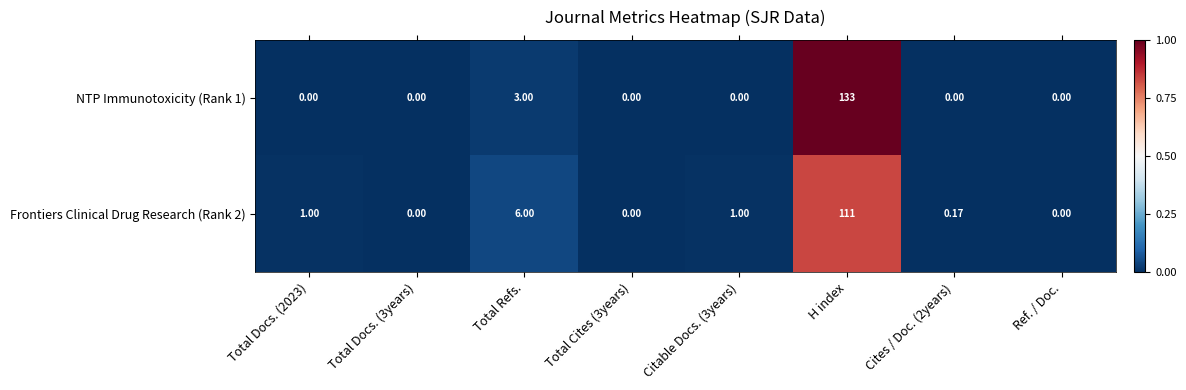

Which series has the largest range (max minus min)?

NTP Immunotoxicity (Rank 1)